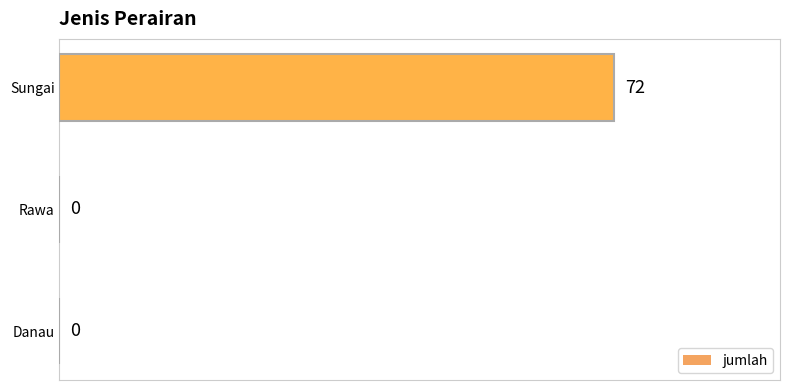

Which category has the highest value across all series?

Sungai